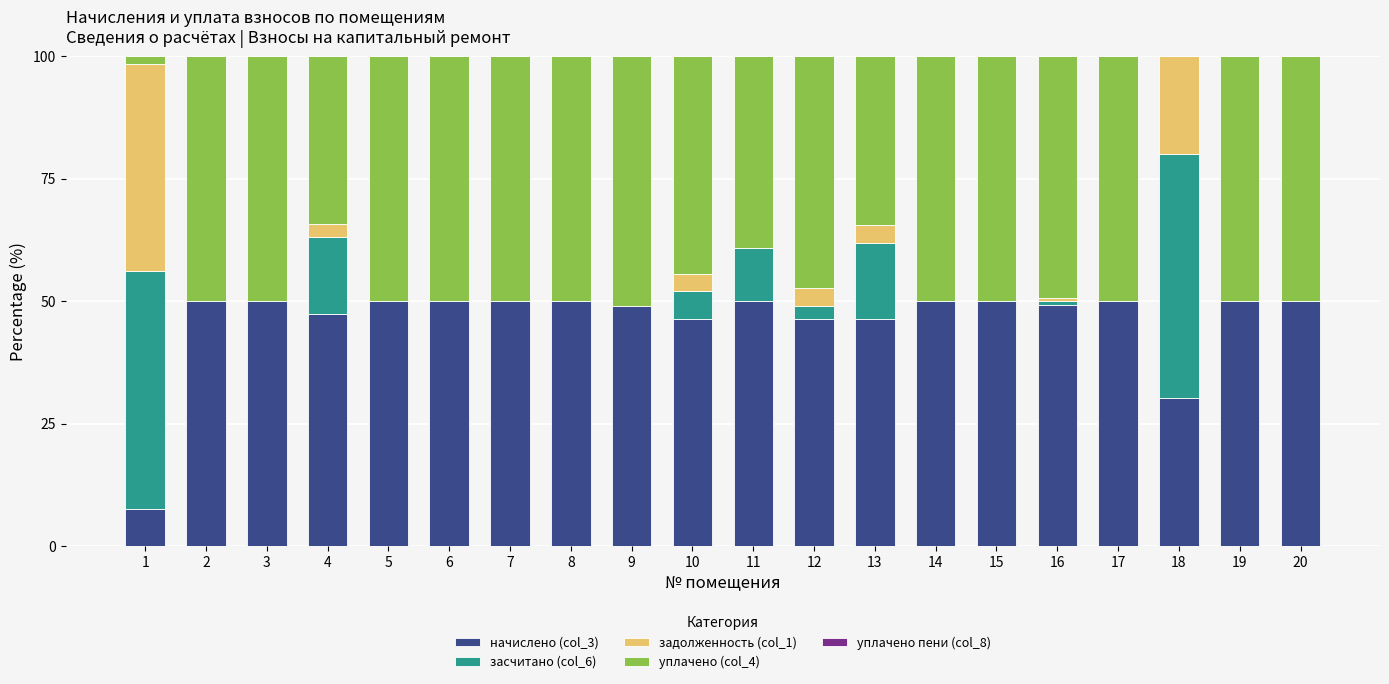

What is the total value across all series at 4?

100.0